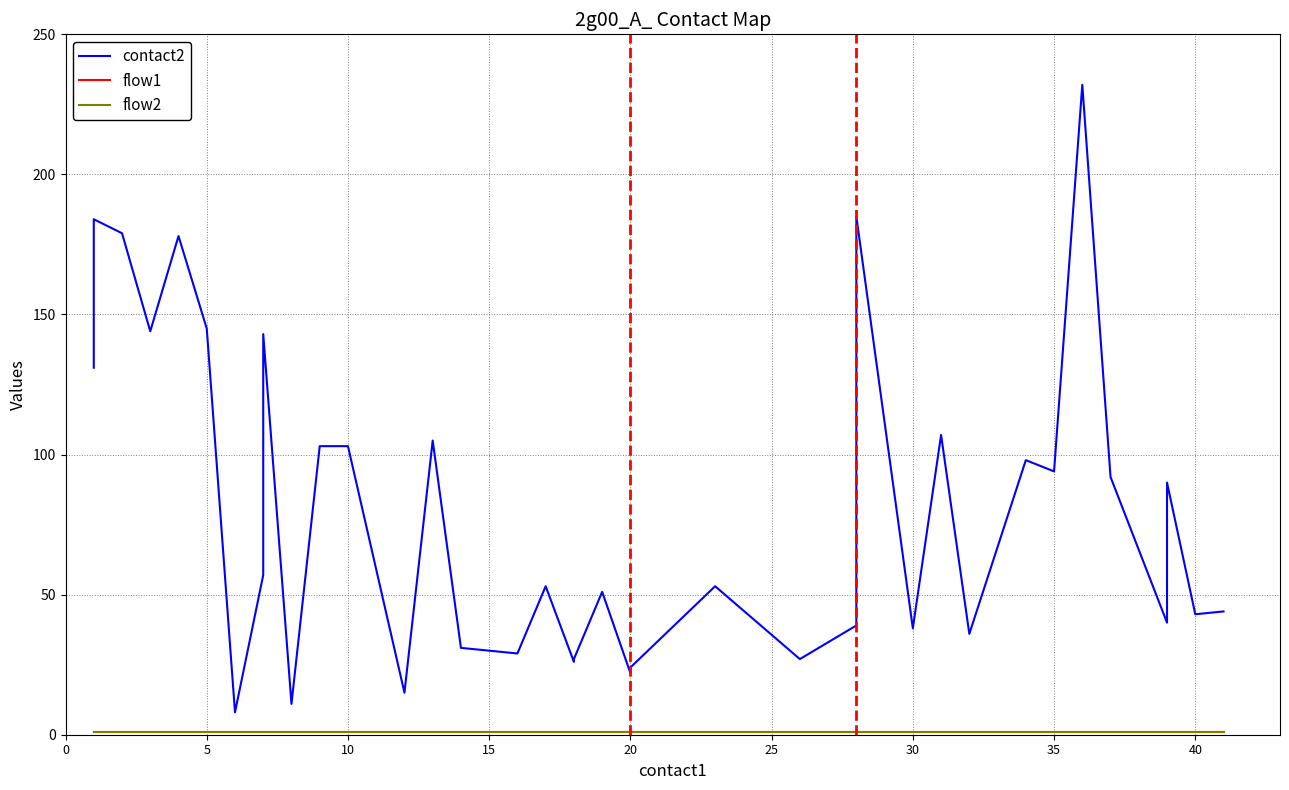

True or false: contact2 has more than 2 interior local peaks.

True